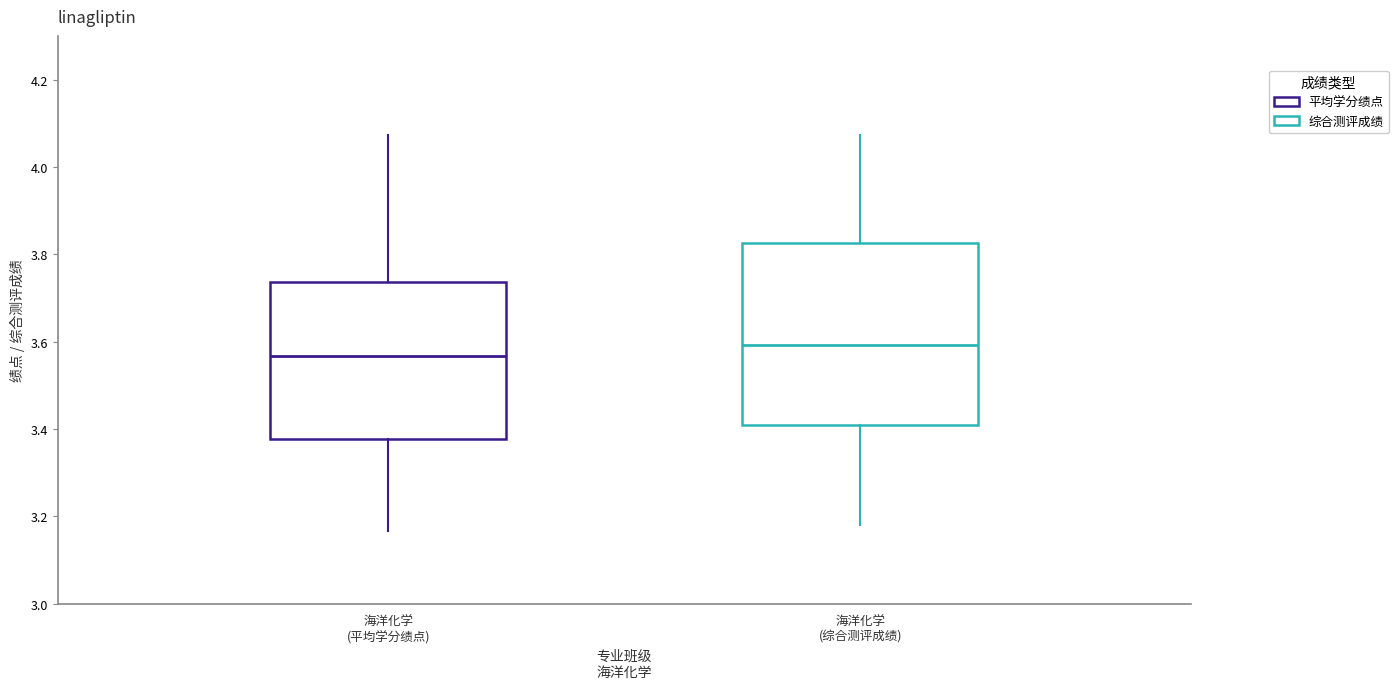

Which box's median line is the highest?

海洋化学 (综合测评成绩)